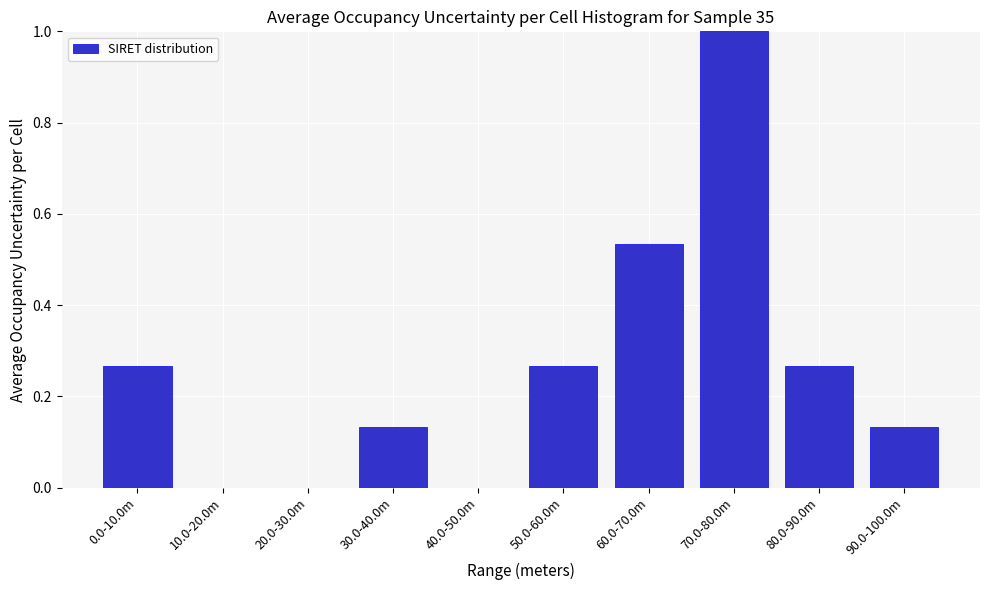

Which has a higher value, 10.0-20.0m or 70.0-80.0m?

70.0-80.0m